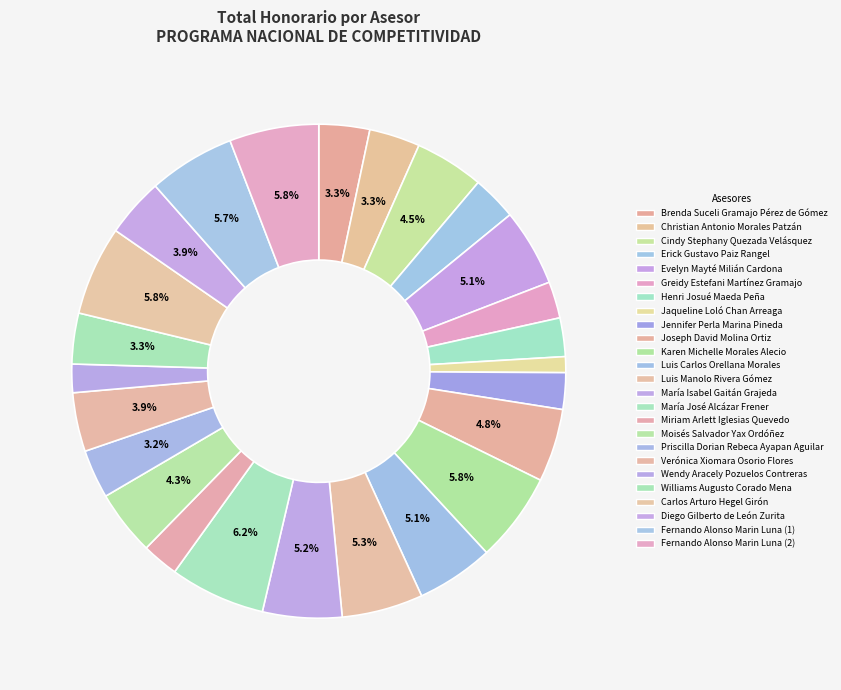

Count the number of slices in the pie.

25